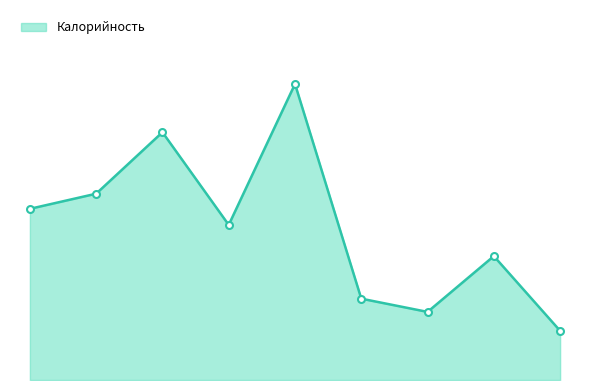

Rank the categories by value from lowest to highest.

яблоко свежее, хлеб ржано-пшеничный, батон нарезной, компот из сухофруктов, пюре картофельное, салат из овощей, борщ из свежей капусты, рыба запеченая в омлете, булочка сырная